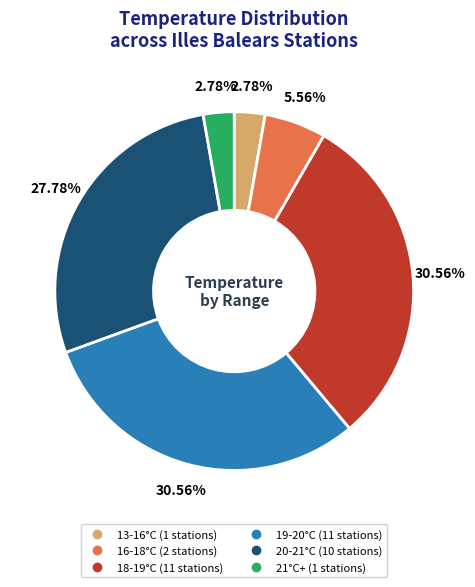

To the nearest percent, what is the average slice percentage?

17%